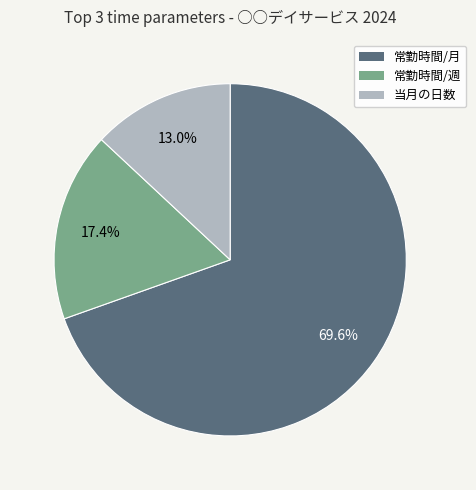

Is there a majority slice in this chart?

Yes